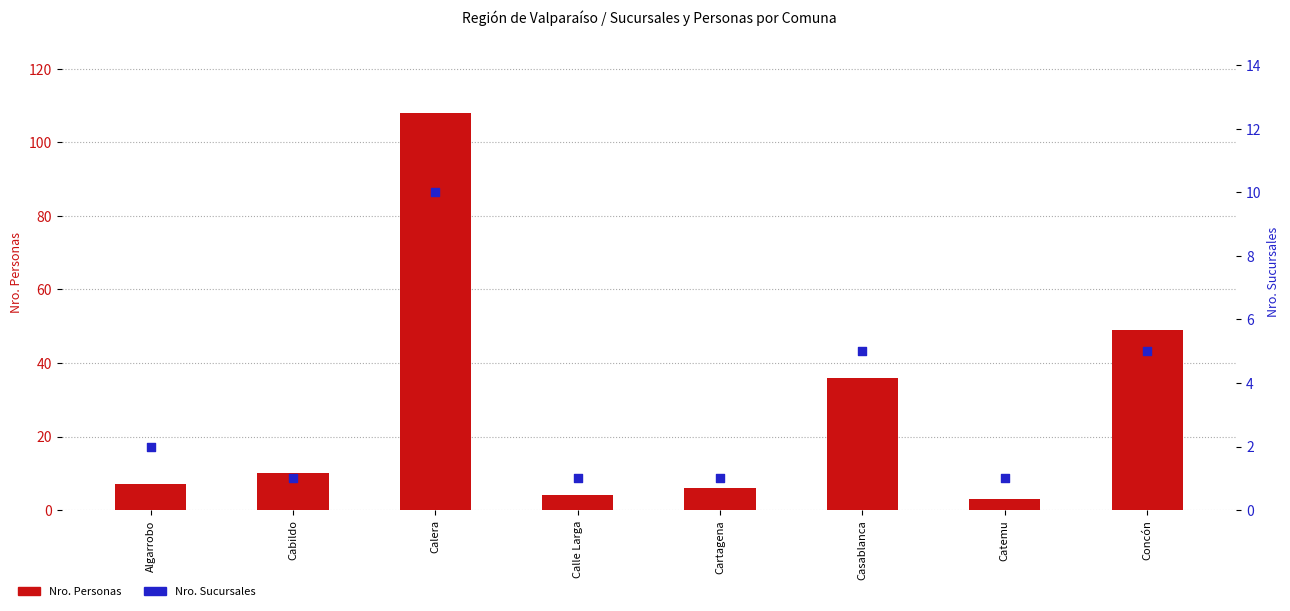

Which series has the largest Y range (max minus min)?

Nro. Personas